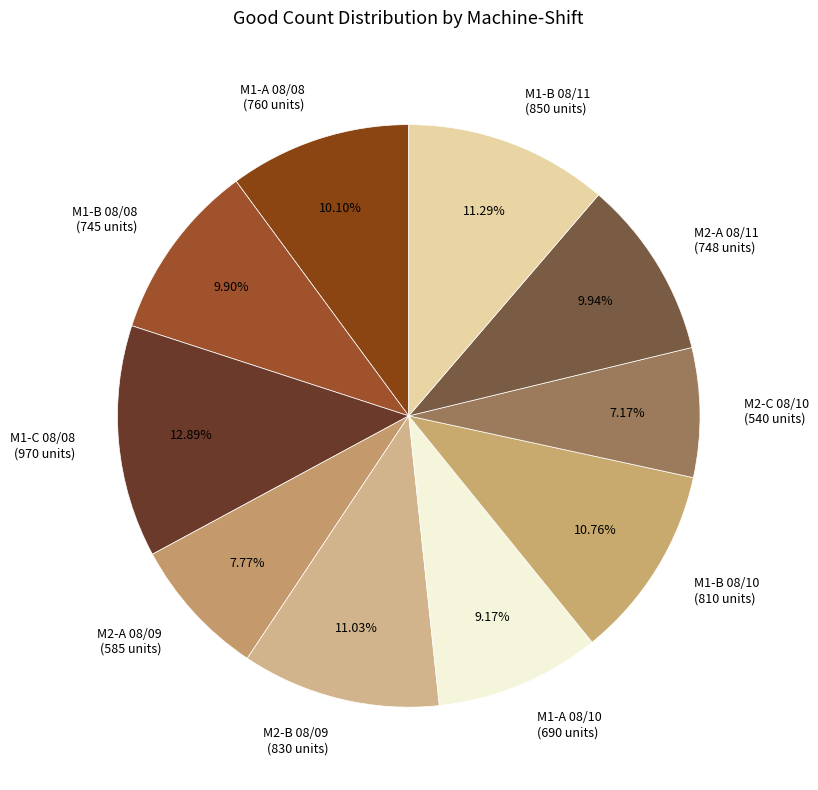

Does M2-A 08/09 represent more than half of the total?

No